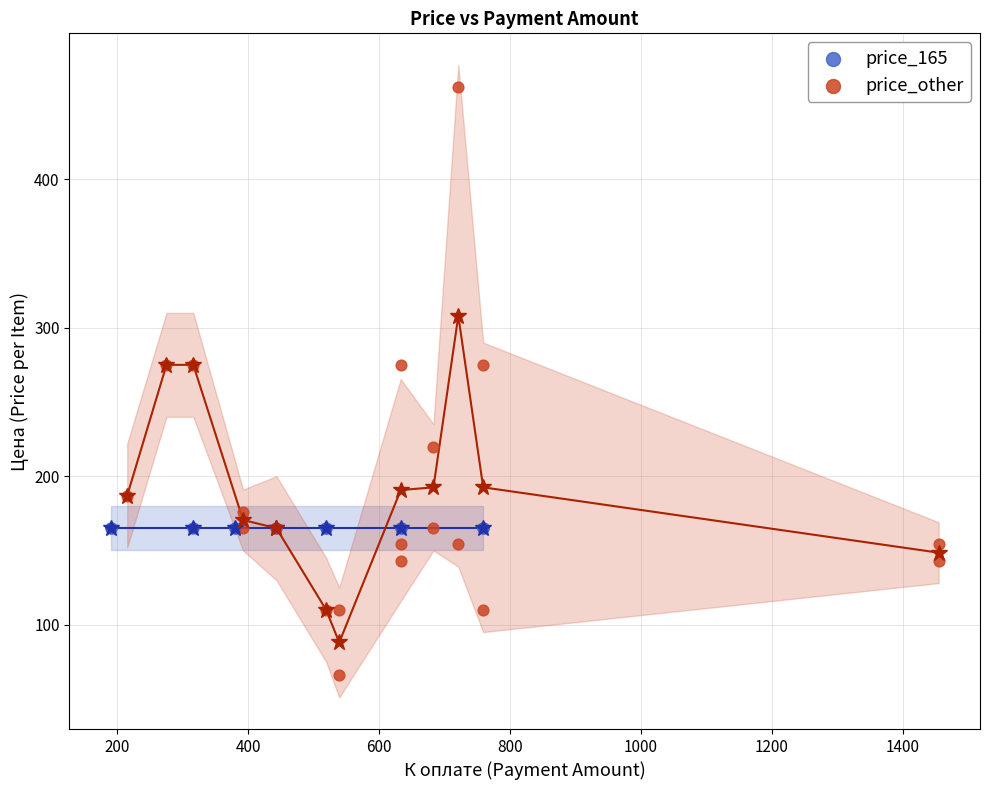

Which series reaches the minimum Y coordinate?

price_other